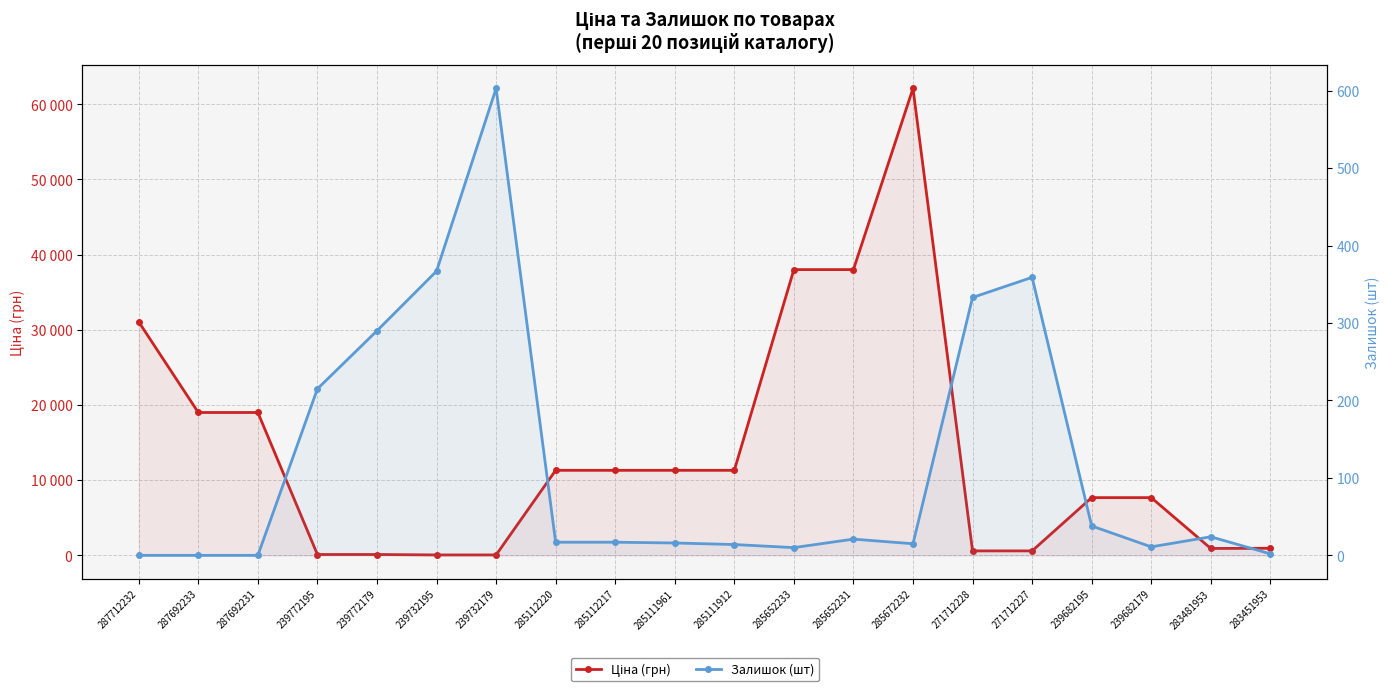

Between 271712227 and 287692231, which is larger?

287692231